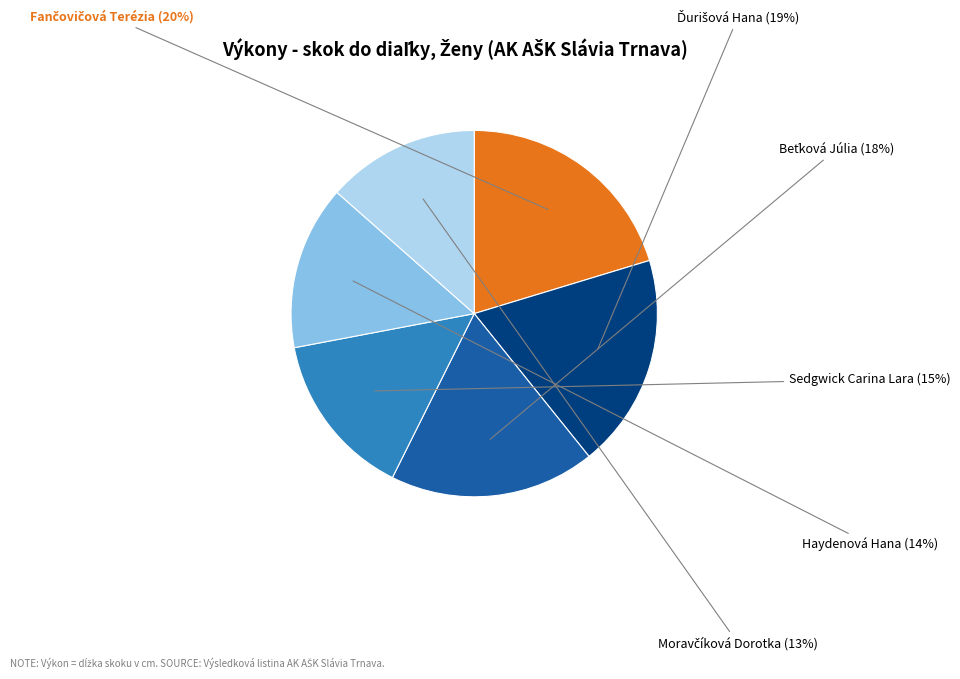

True or false: Haydenová Hana accounts for 14% of the total.

True